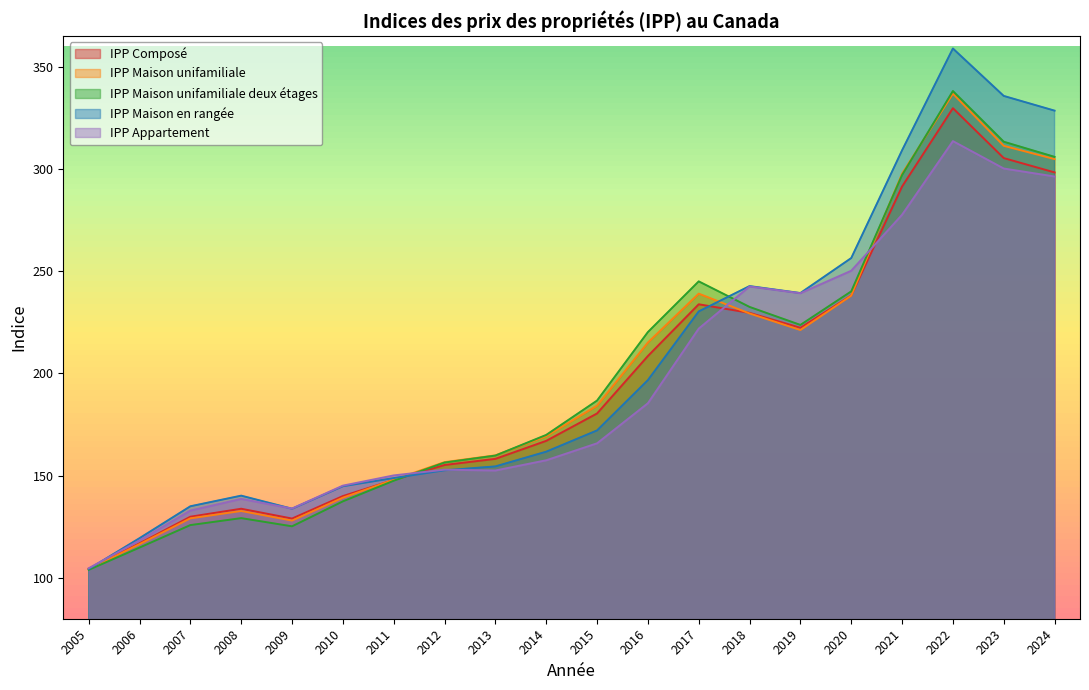

Between 2006 and 2018, which series saw the biggest shift?

IPP Appartement